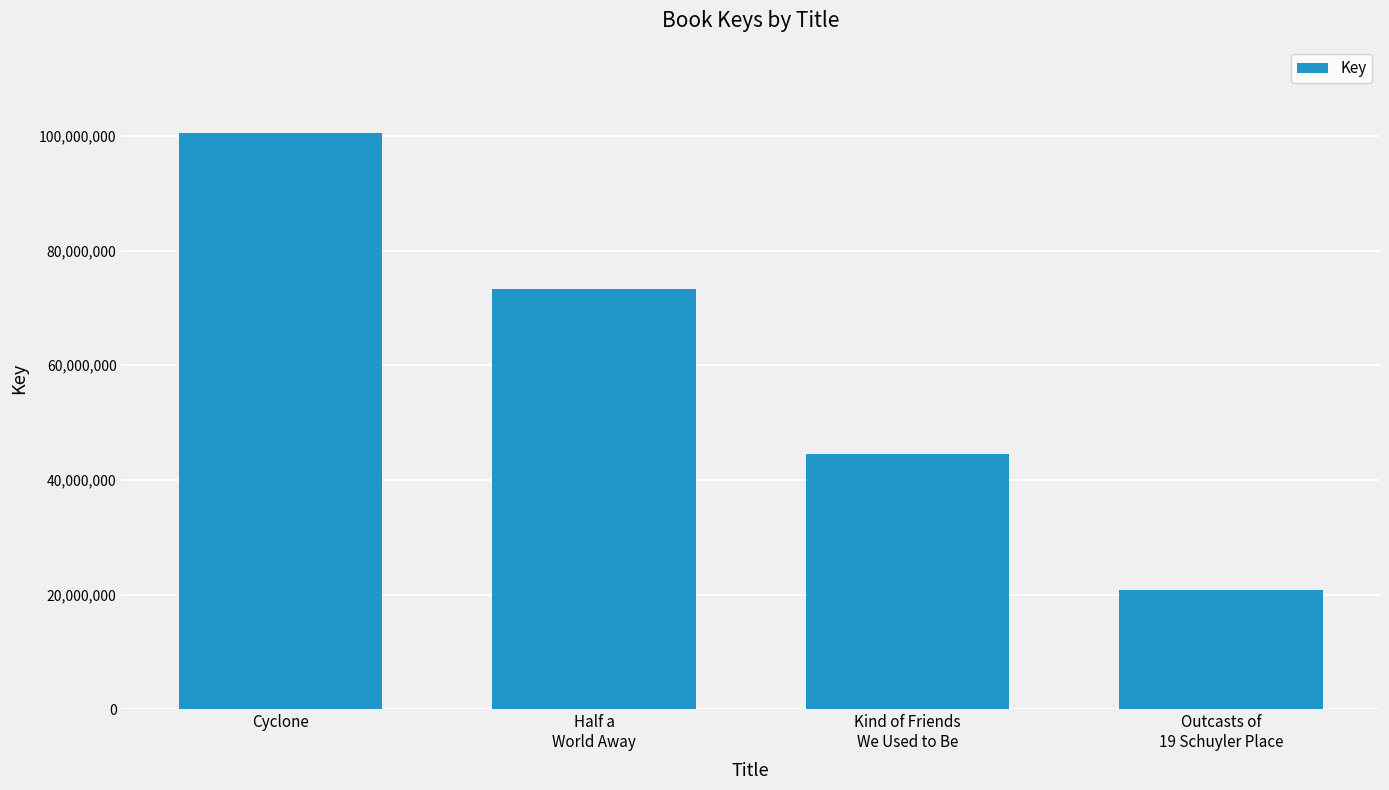

Count the values in the range 44619037 to 100511990.

3